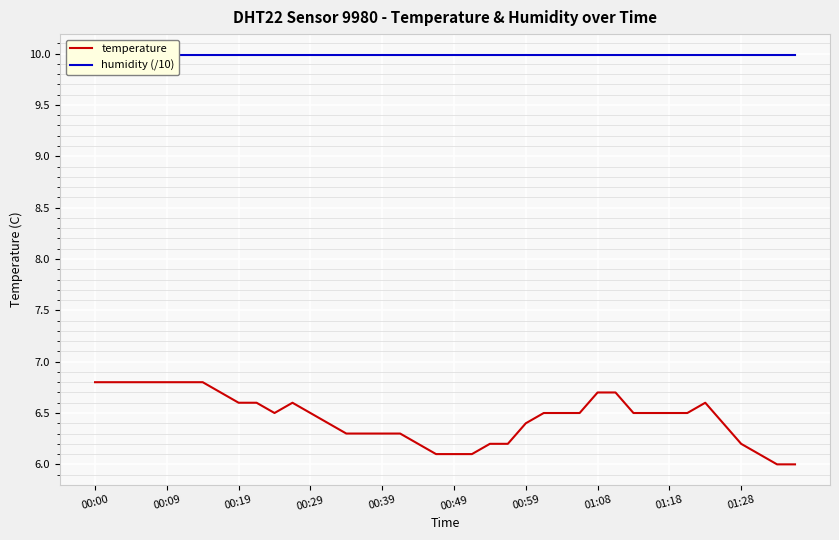

True or false: humidity (/10) has more than 0 points higher than both neighbors.

False